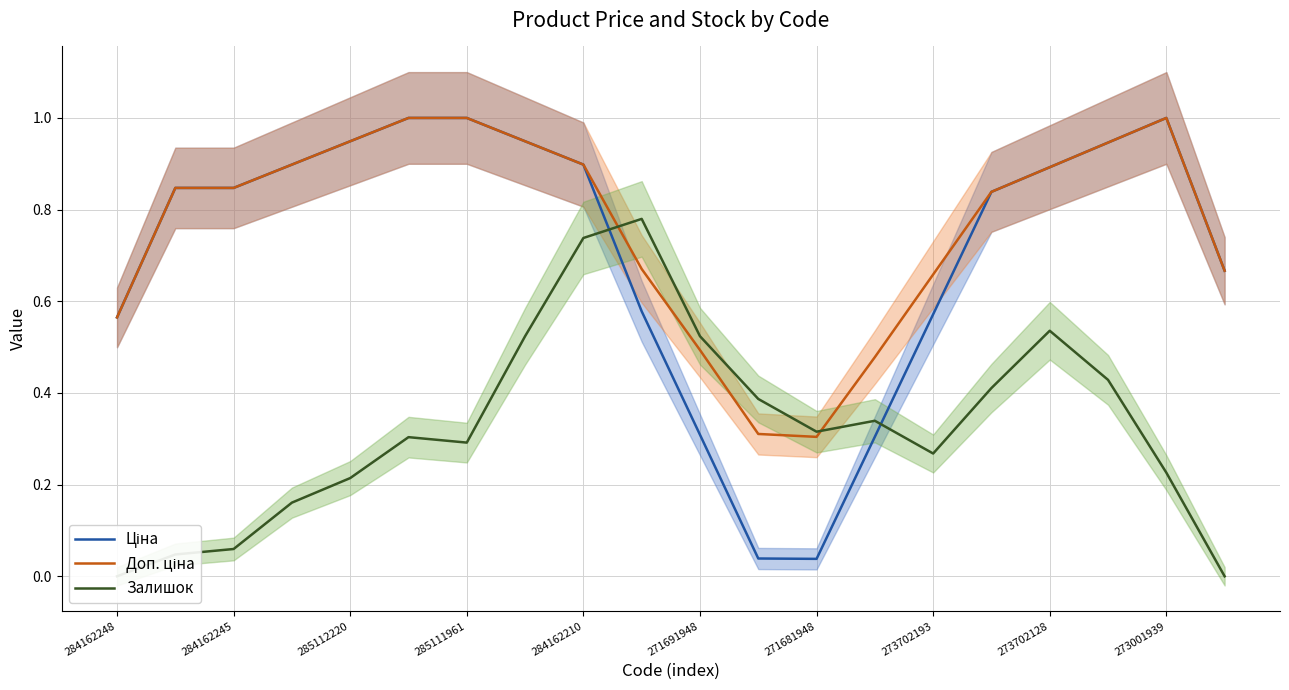

How many values in the Залишок series exceed 0?

18